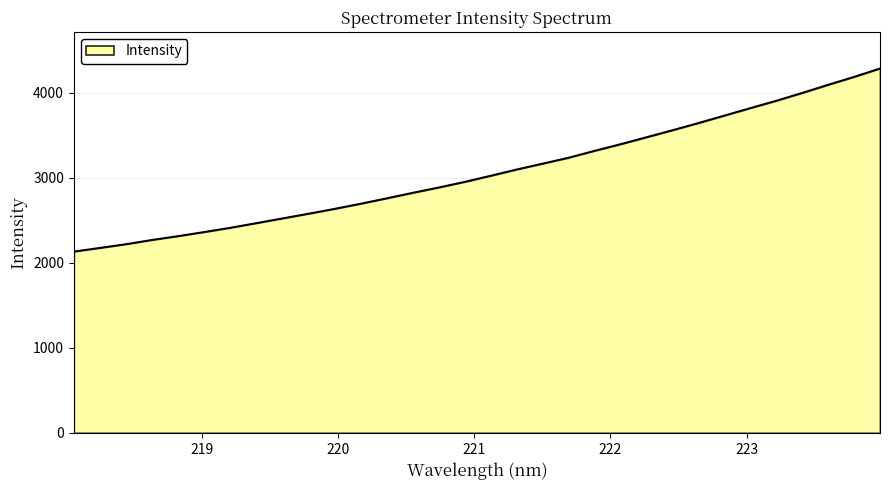

What is the difference between the maximum and minimum values?

2154.0